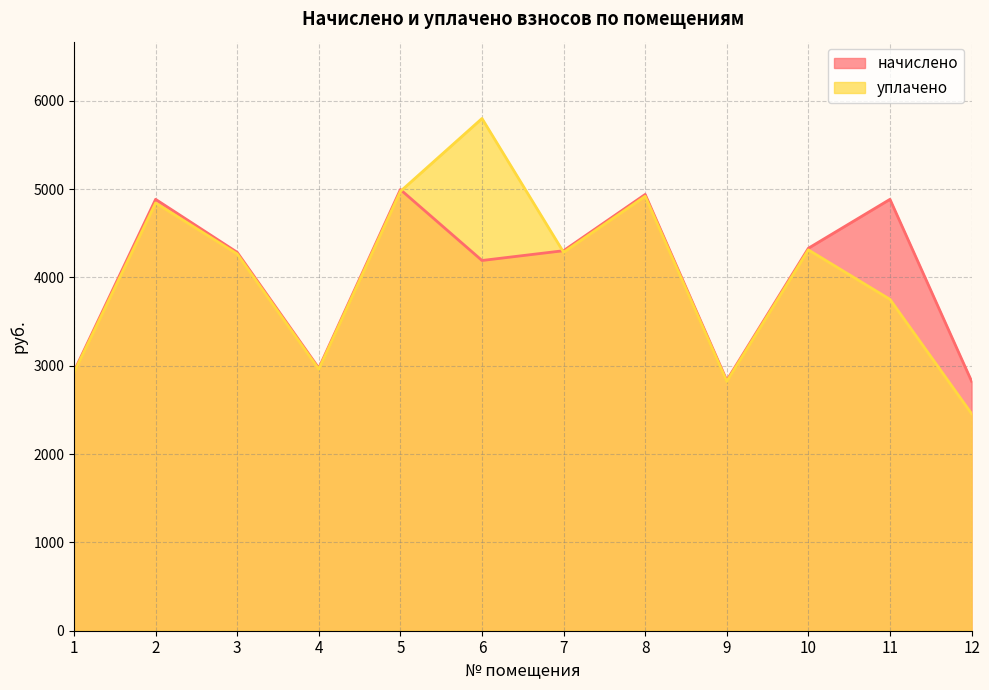

True or false: уплачено has a value of 2733.8 at 10.

False